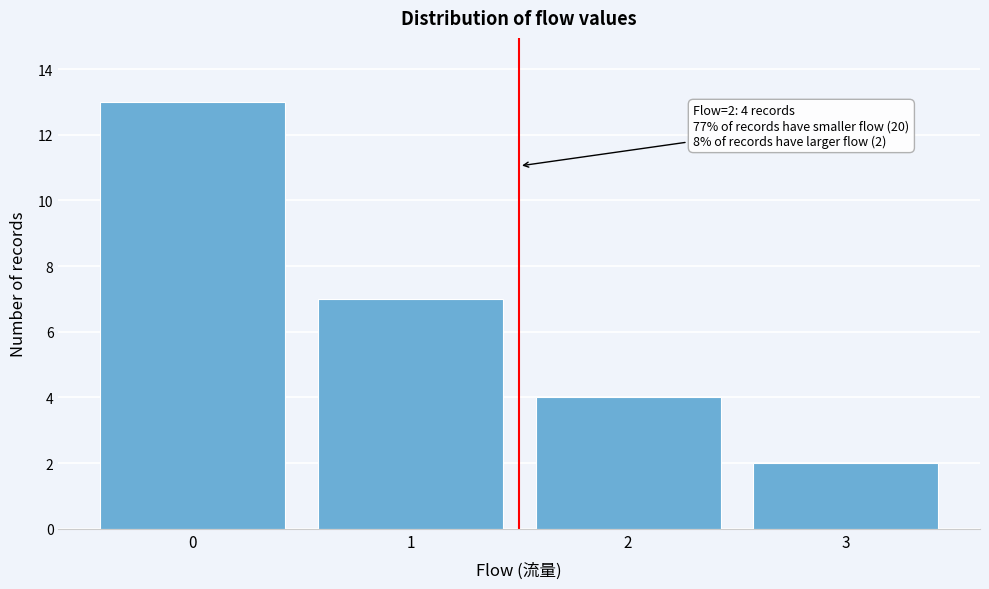

Reading left to right, extract all data points from this chart.

13	7	4	2